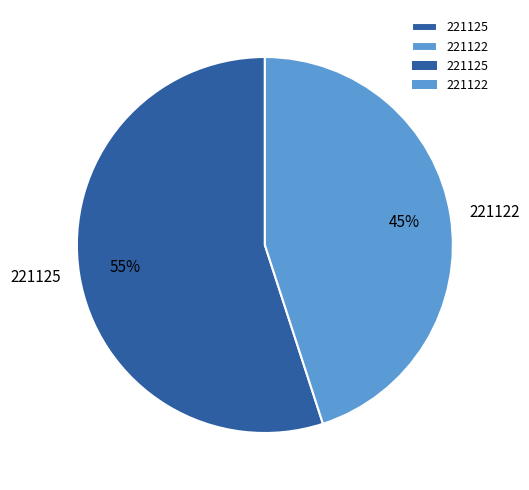

To the nearest percent, what is the difference between the largest and smallest slice percentages?

10%